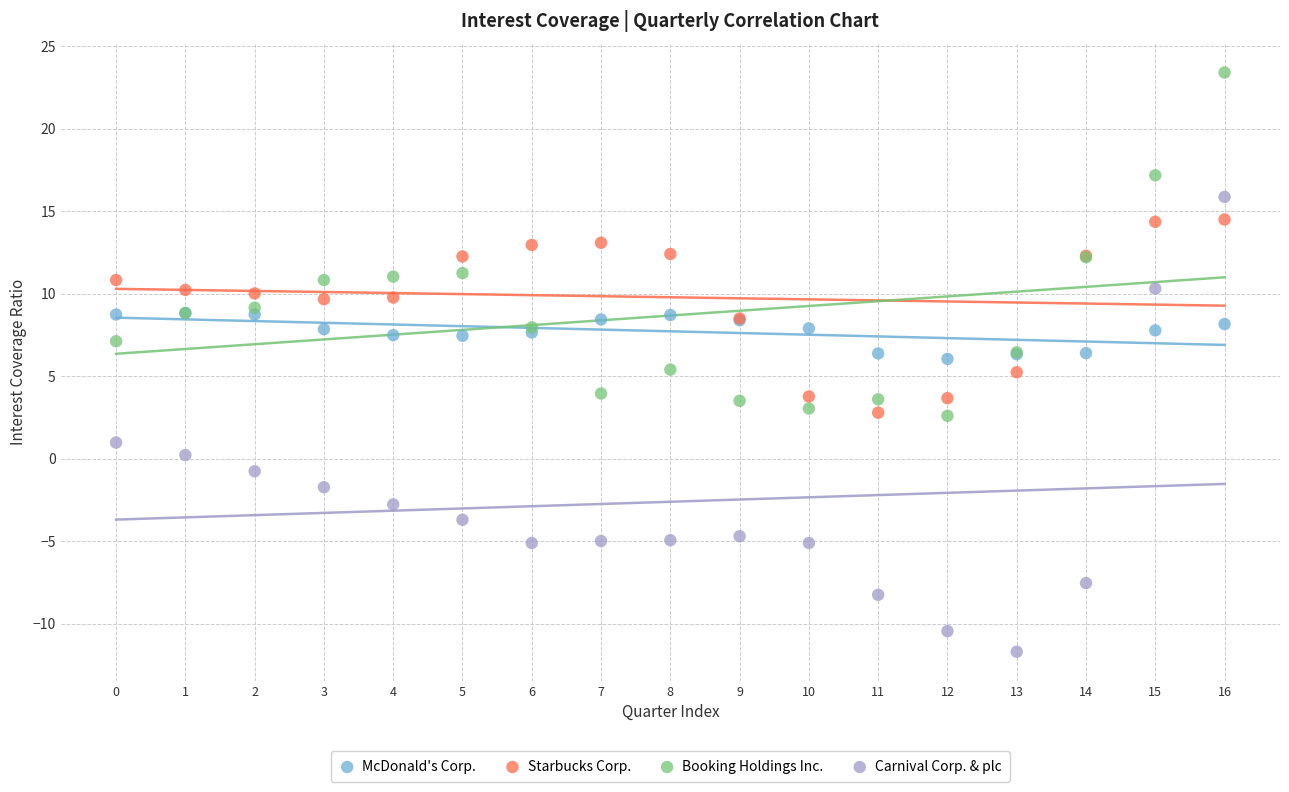

What are all the series names shown in the legend?

McDonald's Corp., Starbucks Corp., Booking Holdings Inc., Carnival Corp. & plc